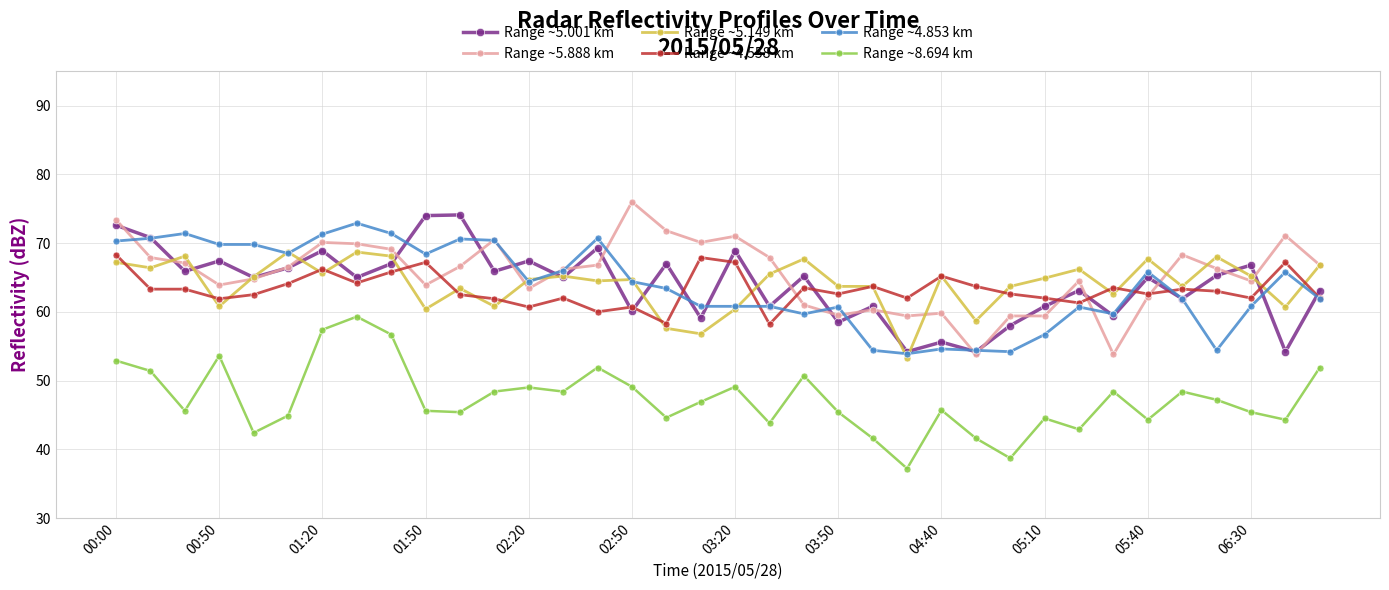

In Range ~8.694 km, how many points are lower than both neighbors (excluding endpoints)?

11